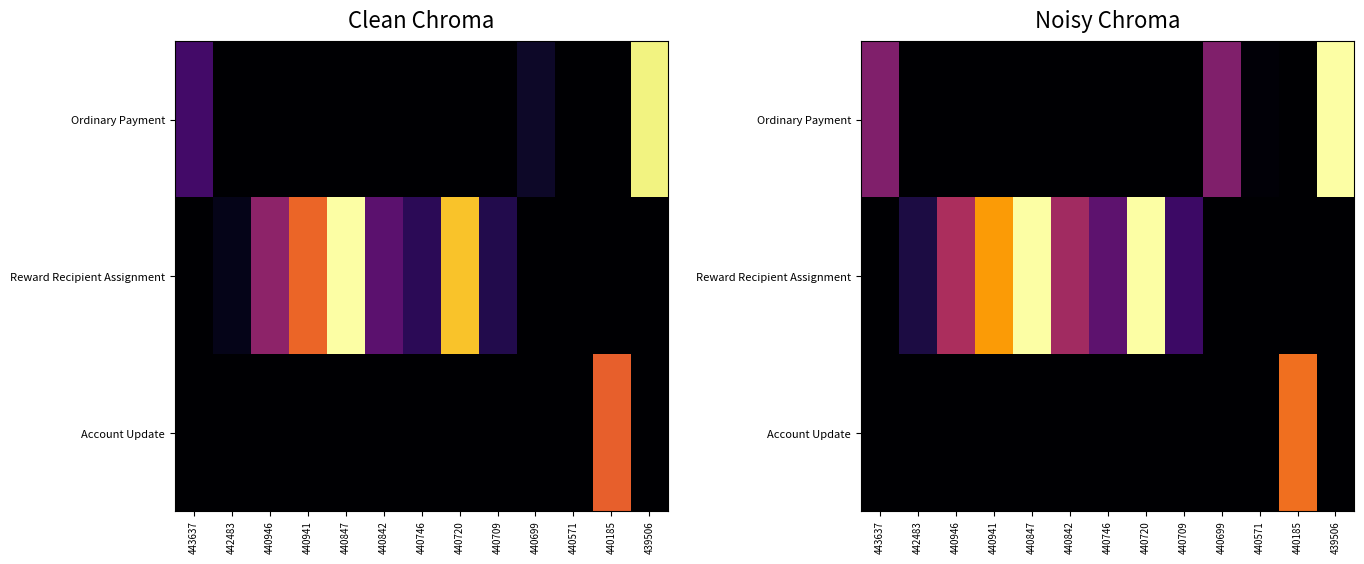

Between 439506 and 442483, which is larger?

439506